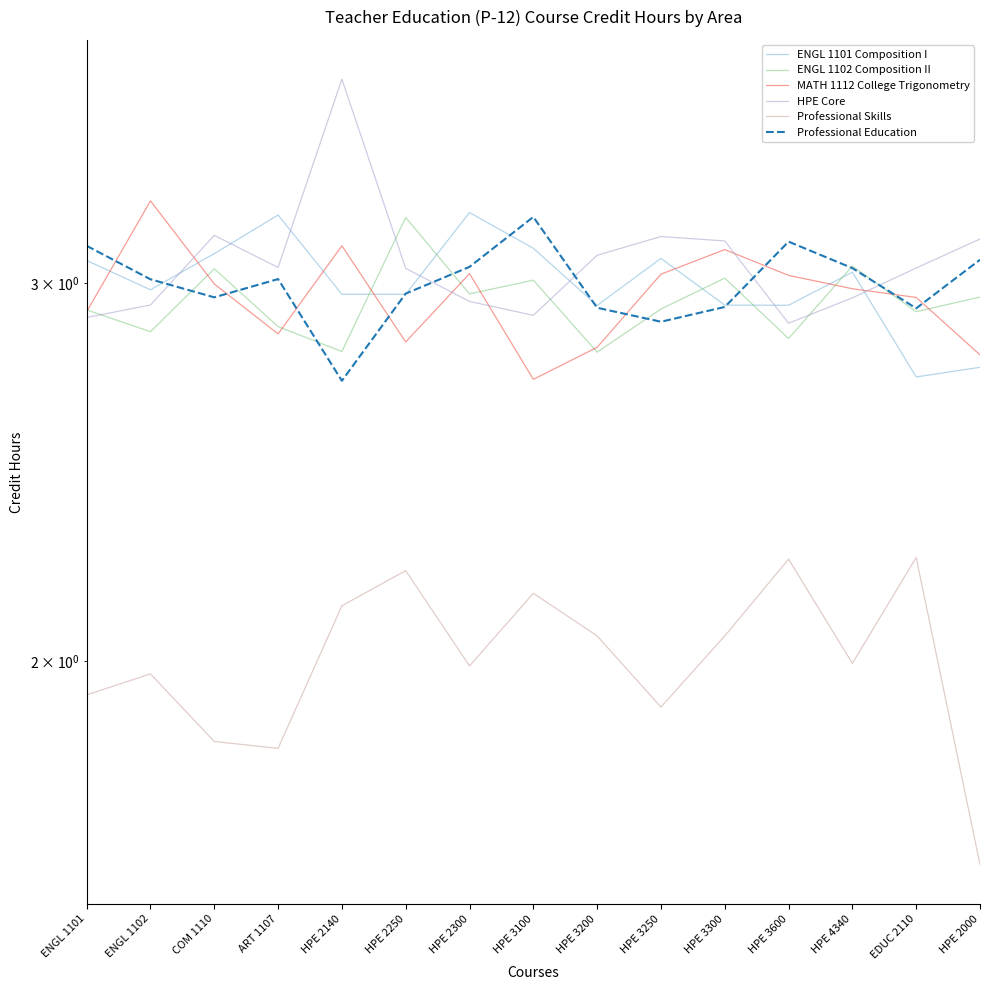

Rank the series by their maximum value, from highest to lowest.

HPE Core, MATH 1112 College Trigonometry, ENGL 1101 Composition I, Professional Education, ENGL 1102 Composition II, Professional Skills